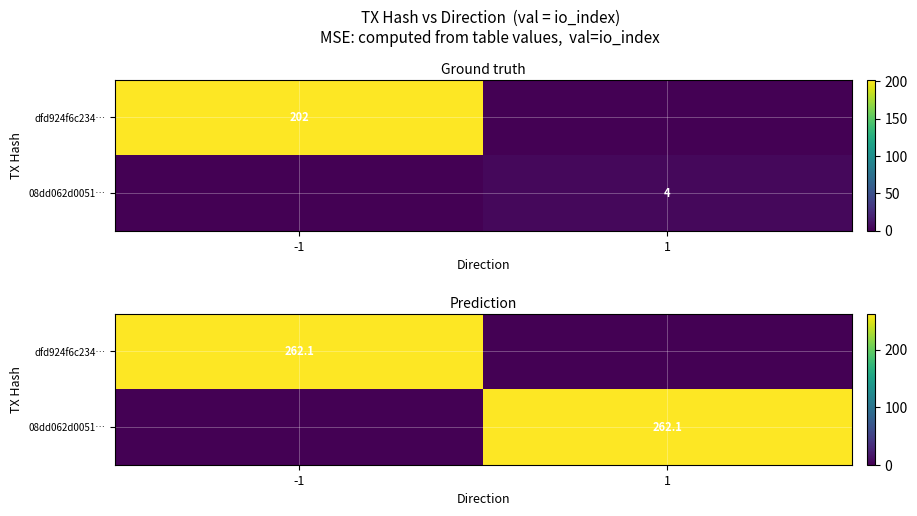

What is the difference between the maximum and minimum values in the 08dd062d0051… series?

262.1